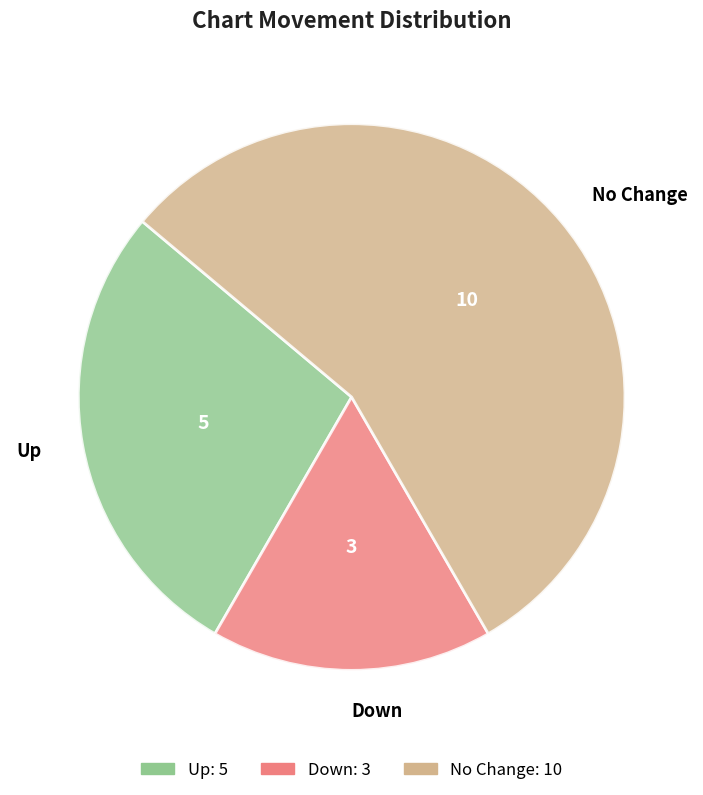

Is there a majority slice in this chart?

Yes